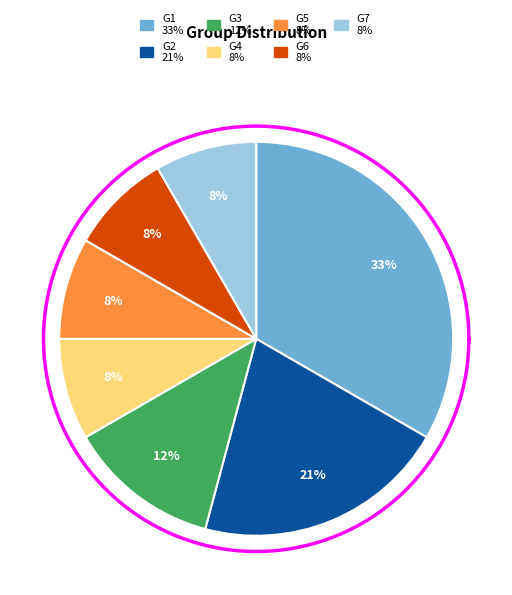

What is the total percentage of G2 and G6?

29.2%